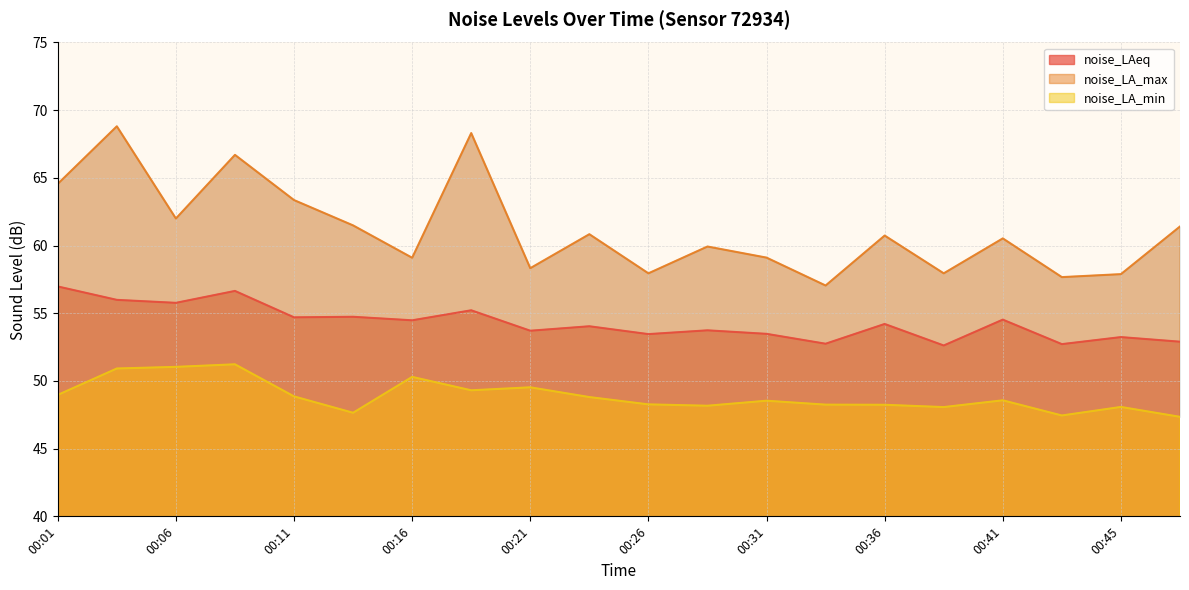

List the series in order of their peak value, lowest first.

noise_LA_min, noise_LAeq, noise_LA_max